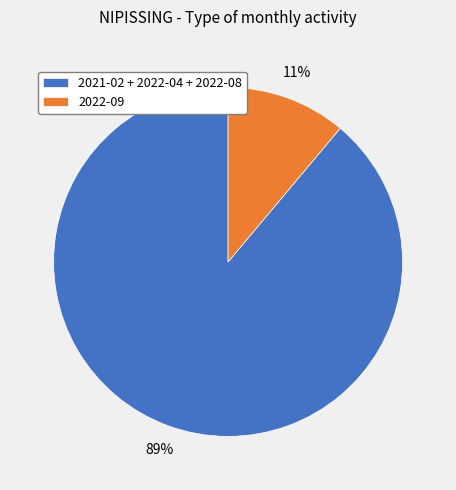

Between 2022-09 and 2021-02 + 2022-04 + 2022-08, which is larger?

2021-02 + 2022-04 + 2022-08